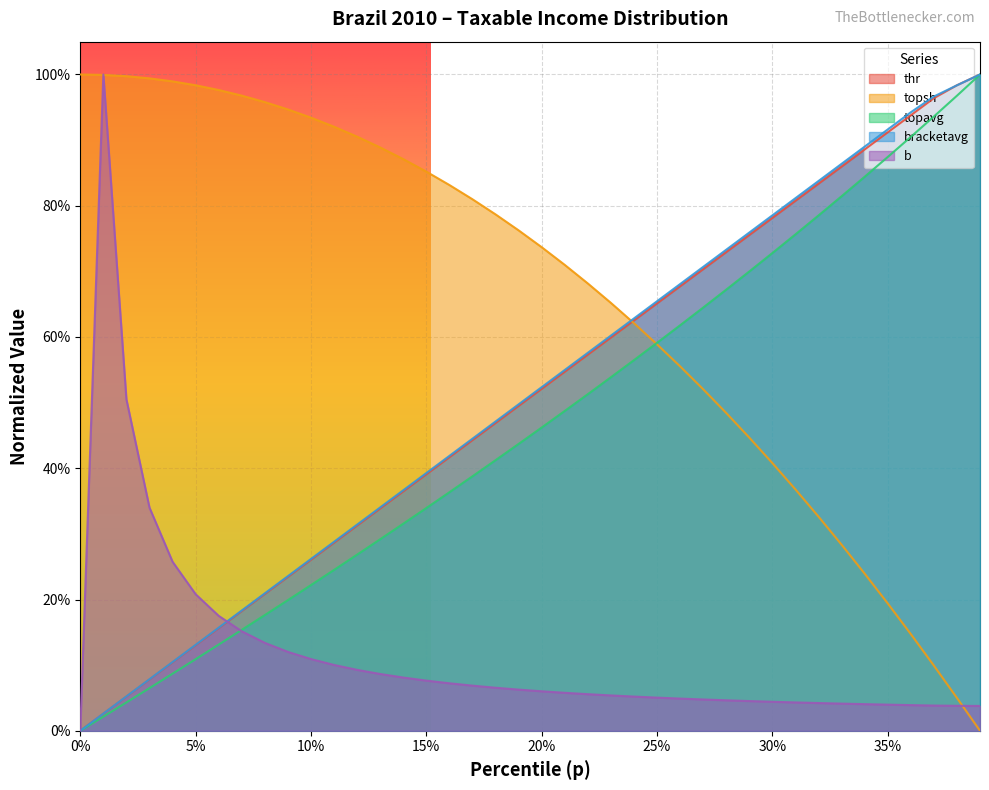

Rank the series by their maximum value, from lowest to highest.

thr, topsh, topavg, bracketavg, b